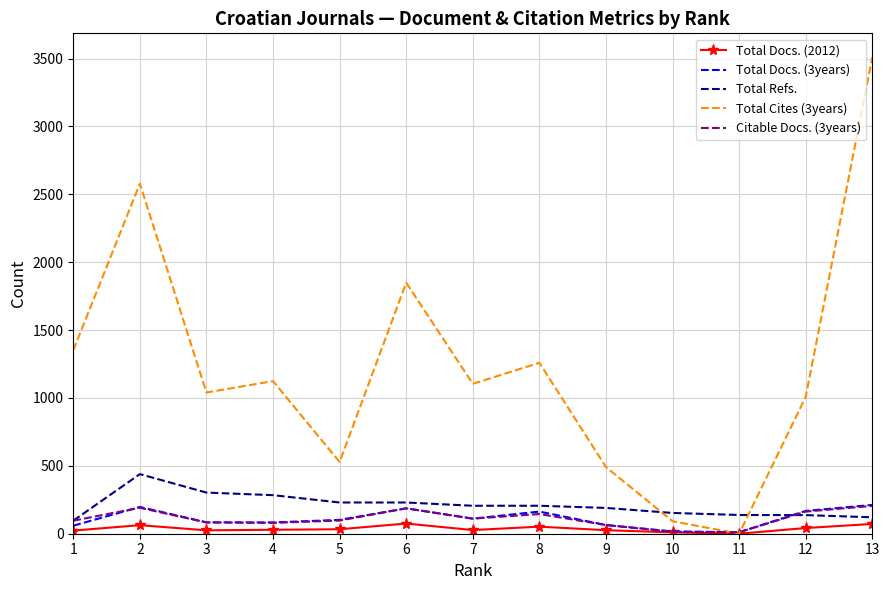

Which series has the largest range (max minus min)?

Total Cites (3years)